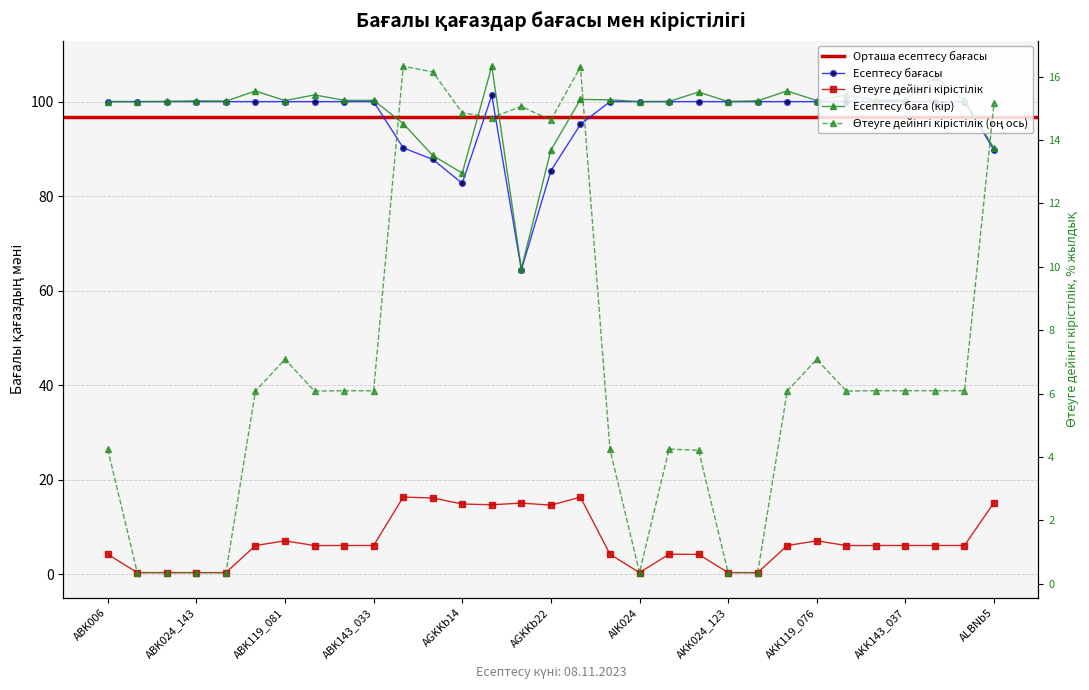

What is the minimum value for Өтеуге дейінгі кірістілік?

0.3